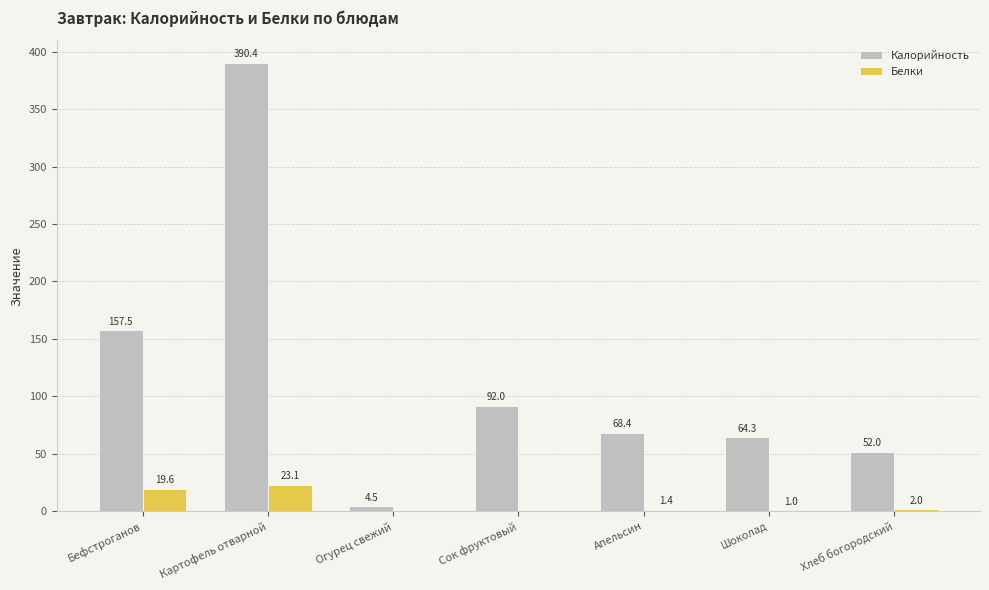

What is the total value across all series at Хлеб богородский?

54.0